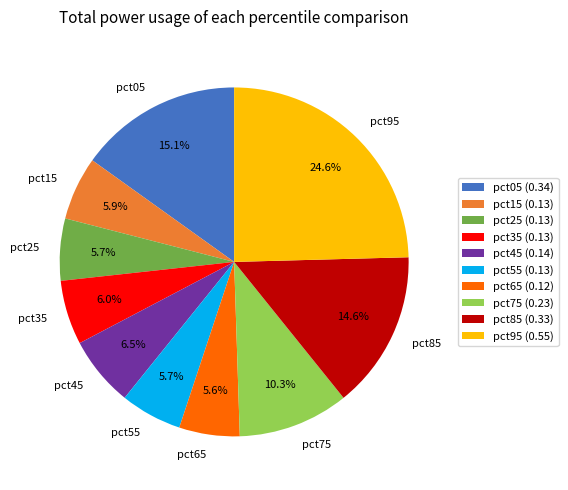

To the nearest percent, what is the difference between the pct75 and pct45 slice percentages?

4%